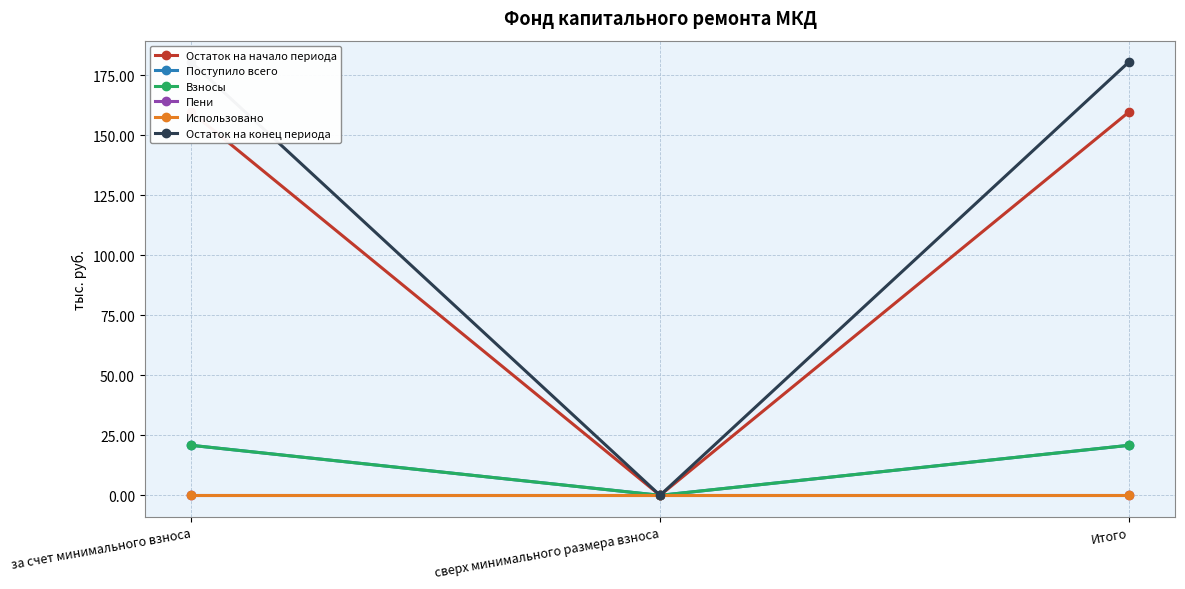

At which label does Взносы first exceed 20?

за счет минимального взноса